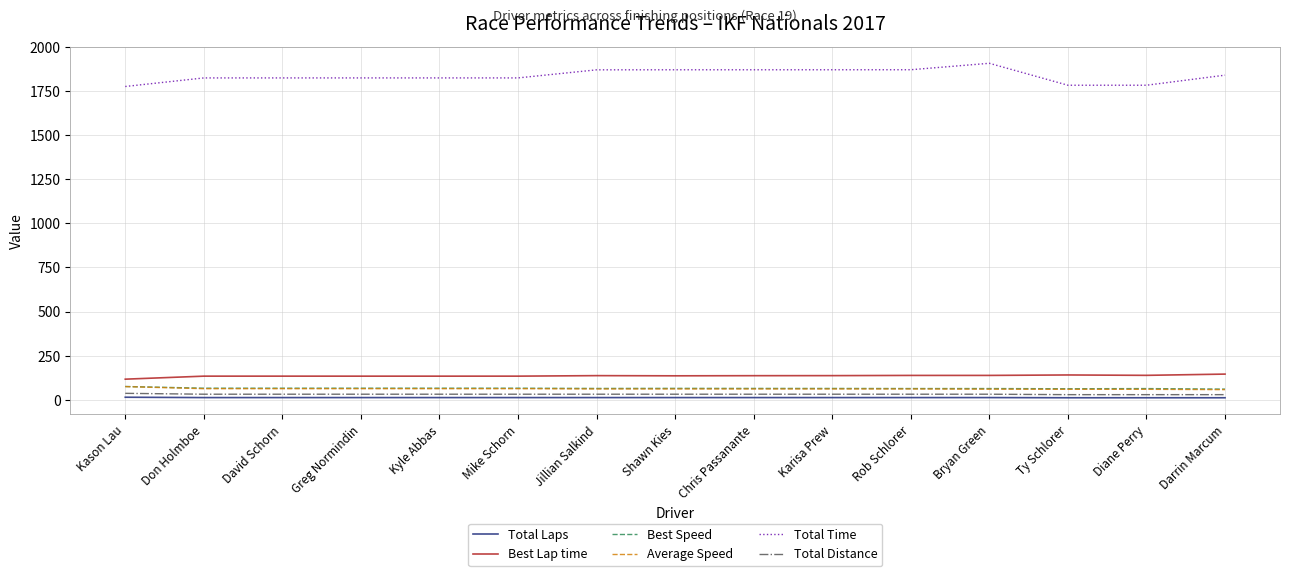

True or false: Total Time and Total Laps cross at least once.

False